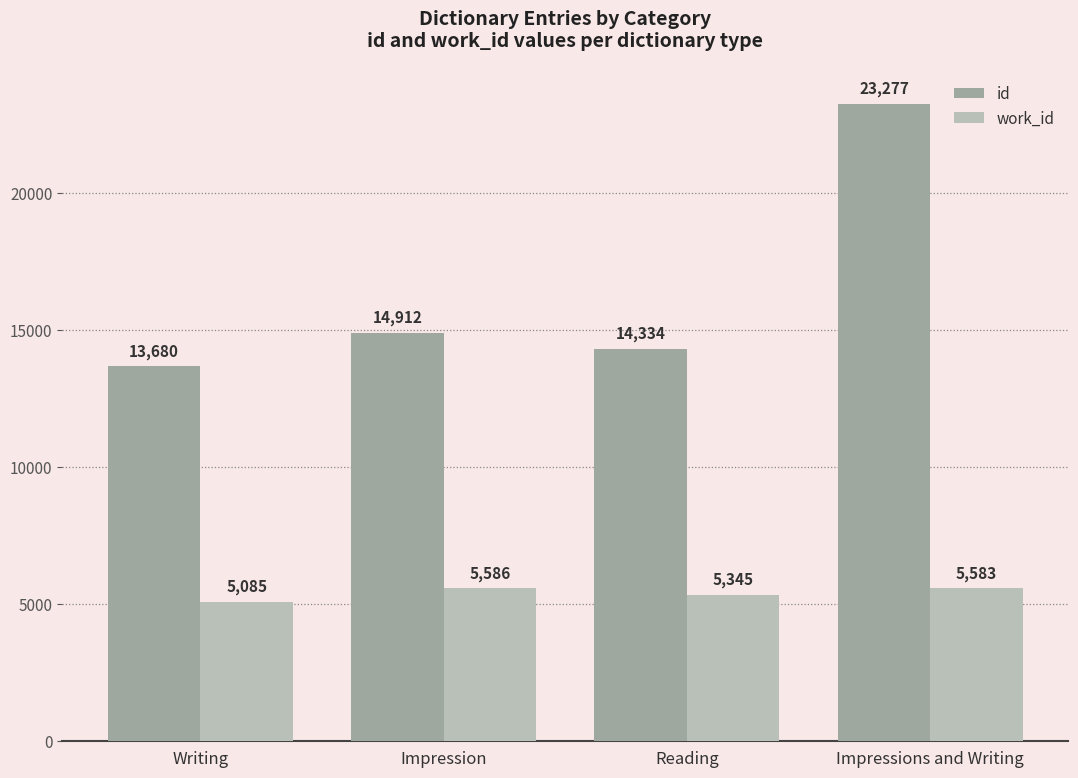

What are all the series names shown in the legend?

id, work_id